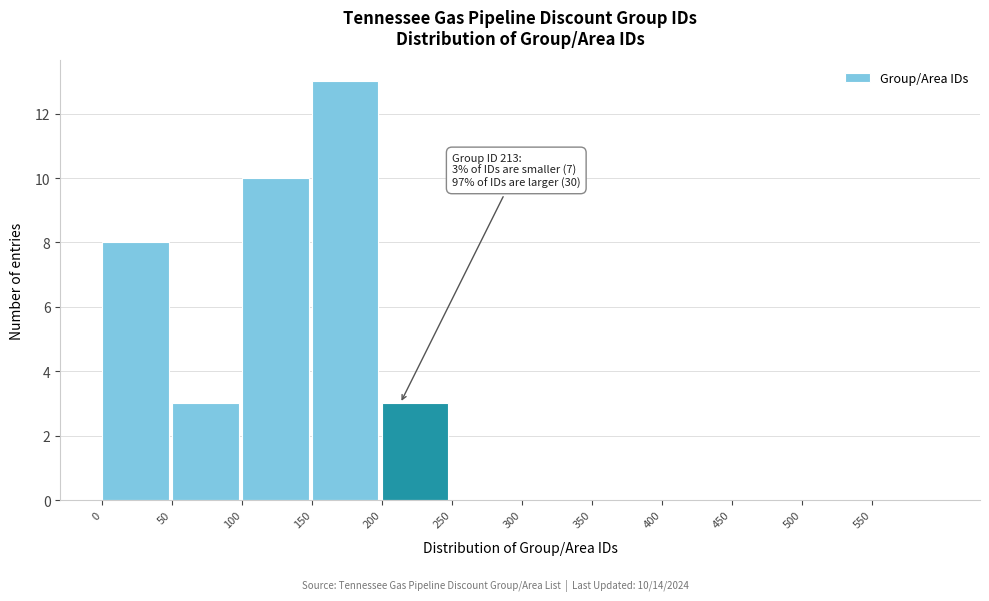

Which range on the x-axis has the tallest bar?

150 to 200